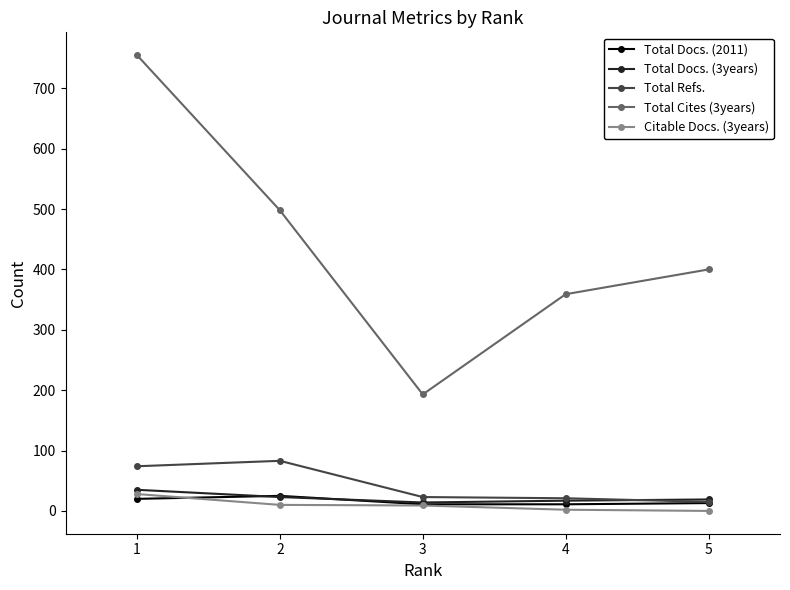

What is the difference between the maximum and minimum values in the Total Refs. series?

68